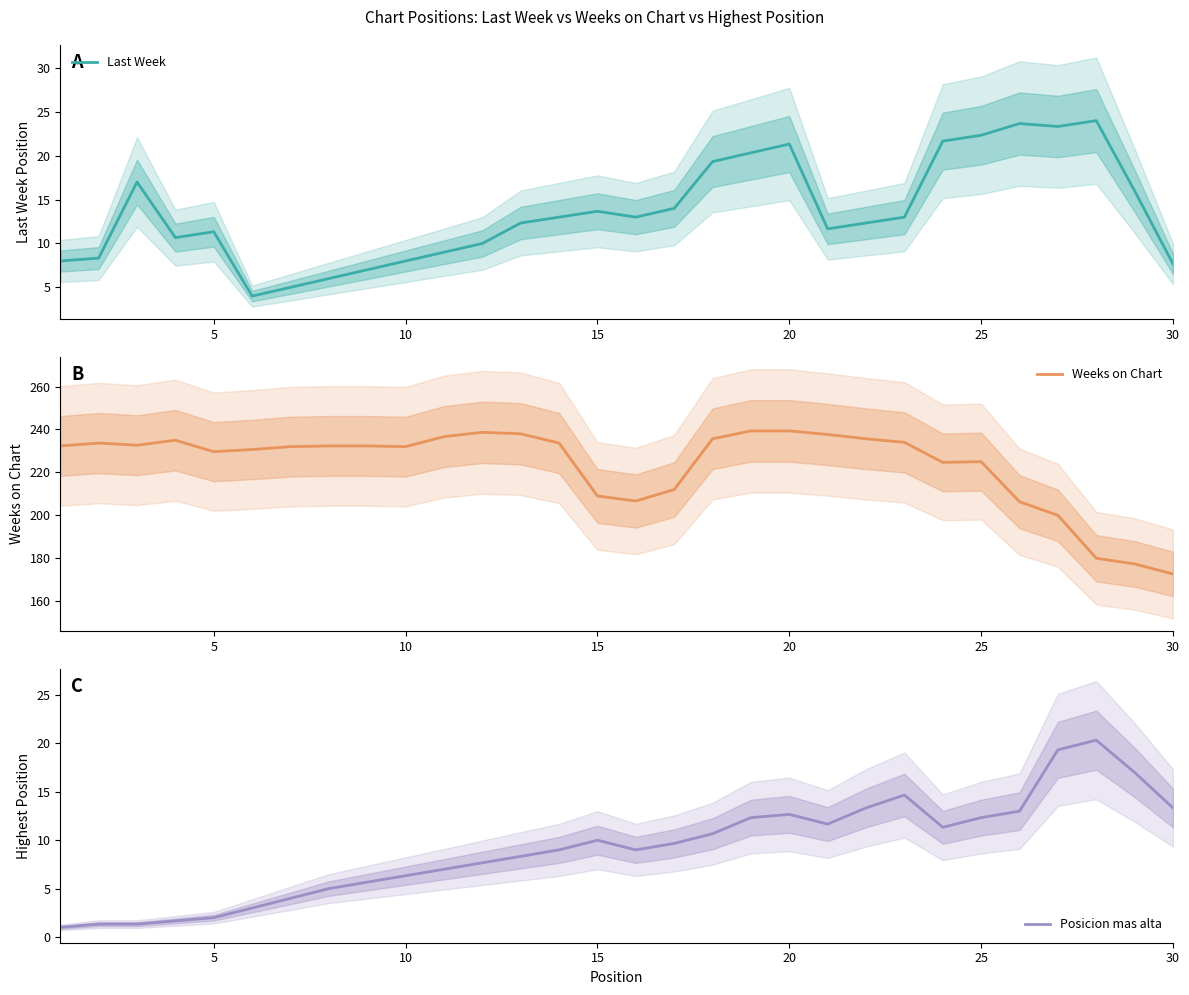

The Last Week series shows 39.2 at 25. True or false?

False